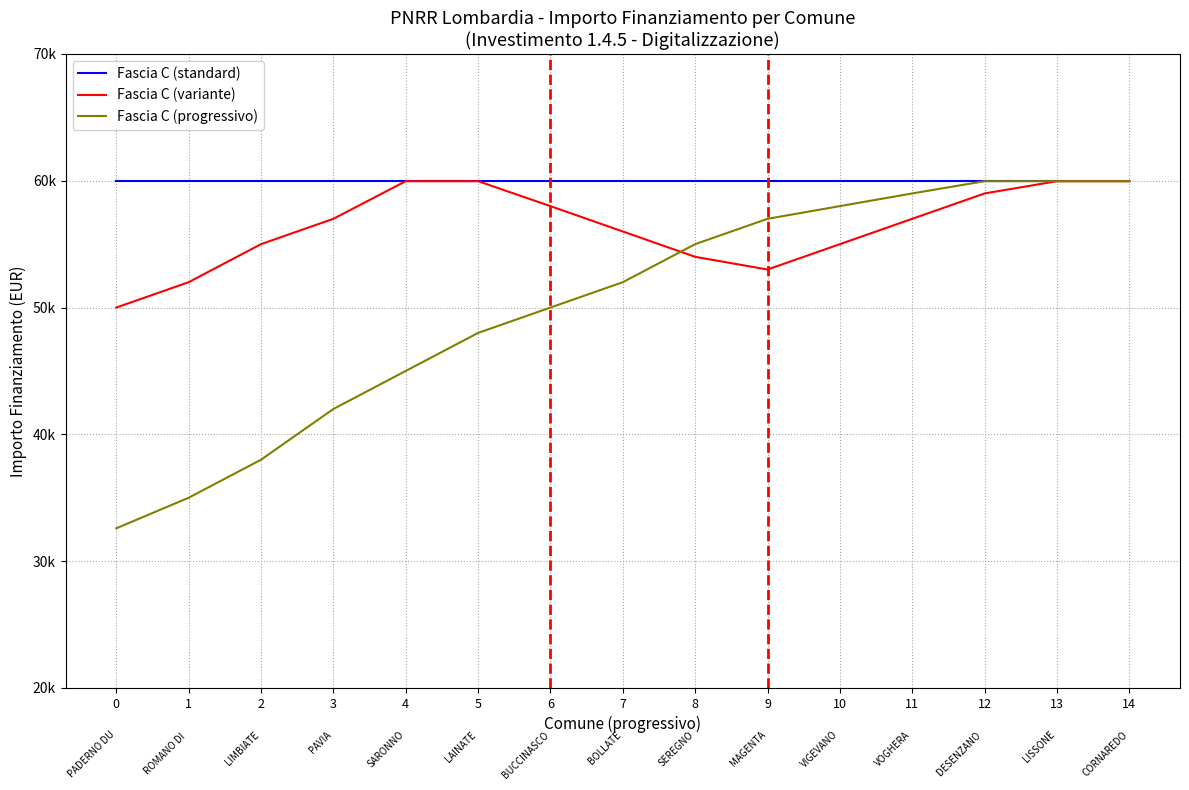

The Fascia C (standard) series shows 59966 at 5. True or false?

True